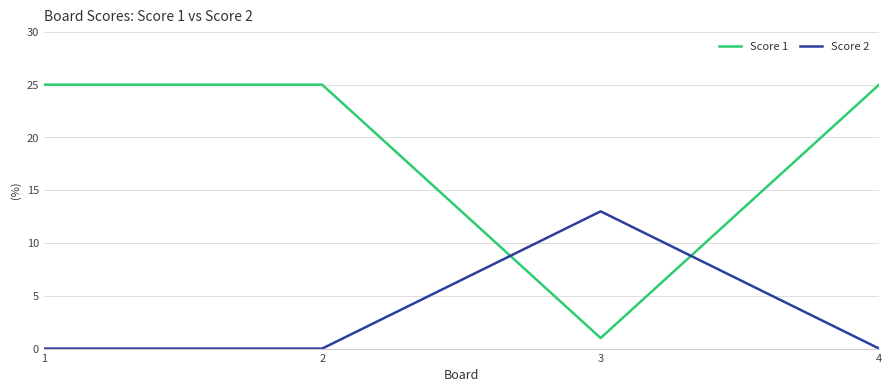

What is the total value across all series at 2?

25